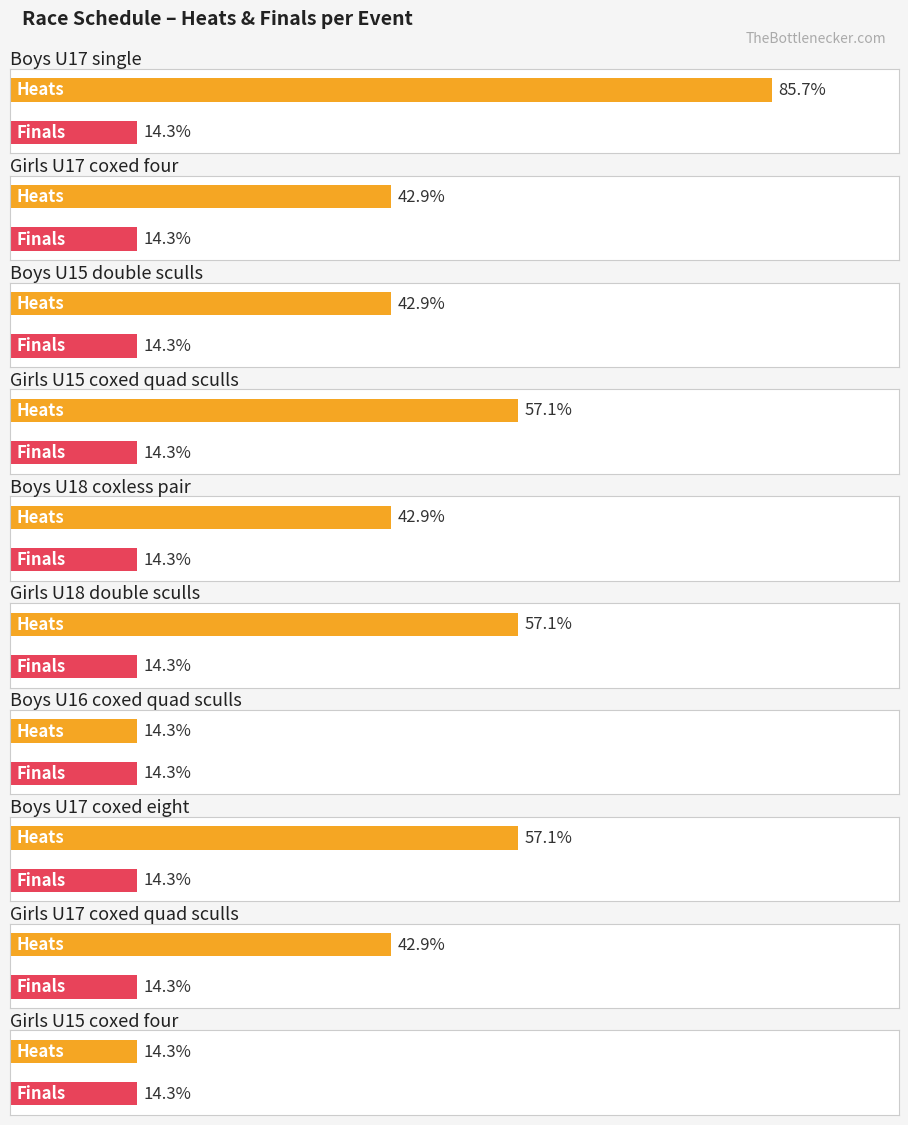

The heat series shows 0 at Girls U15 coxed four. True or false?

False